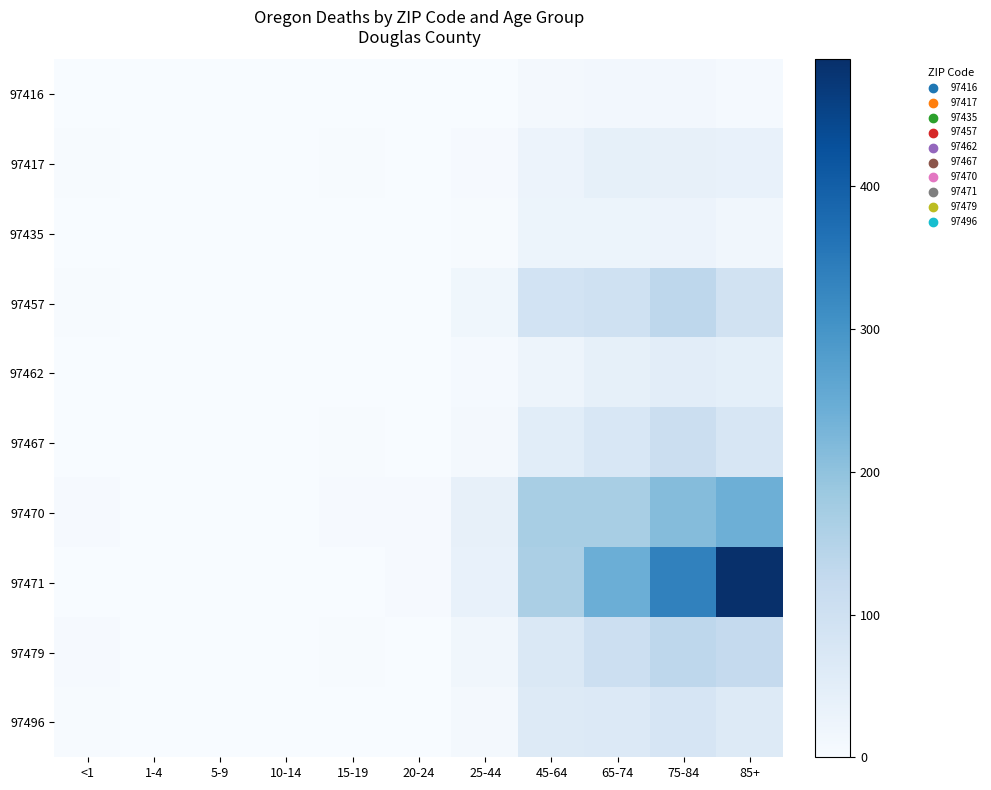

Which series has the largest range (max minus min)?

97471